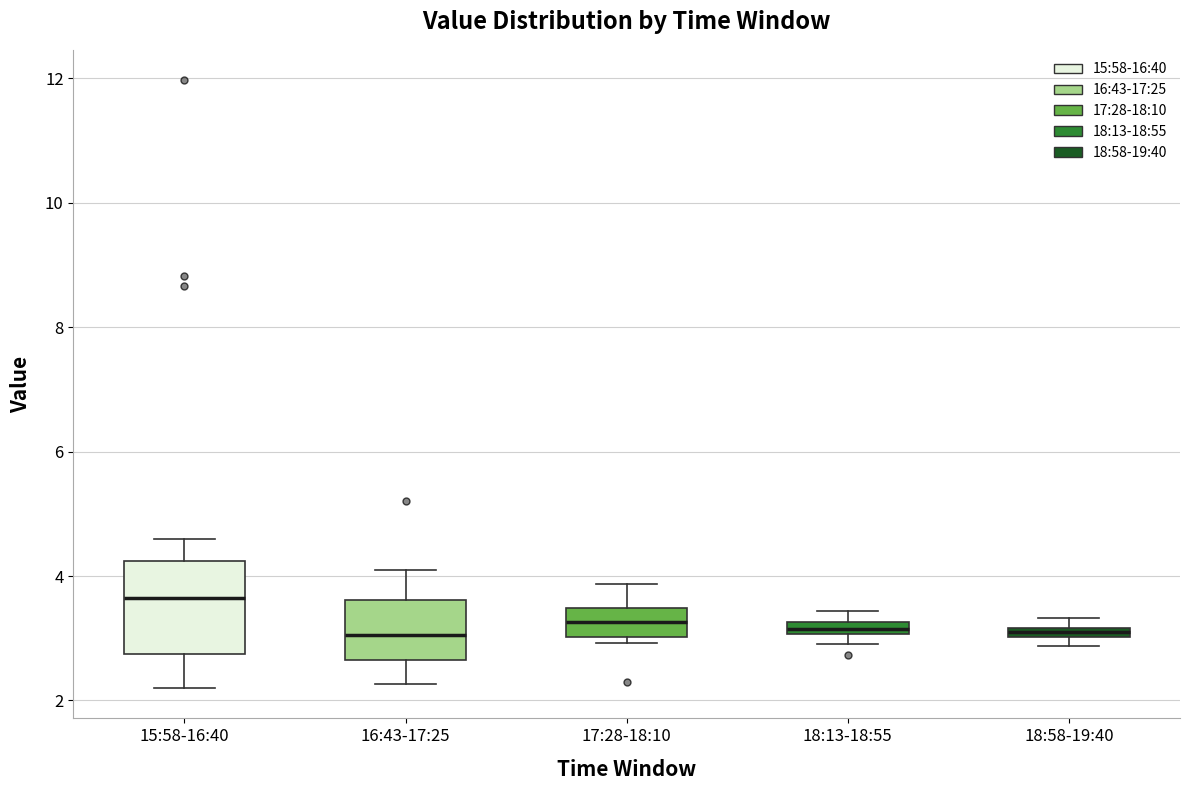

Comparing the boxes themselves (not the whiskers), which one is the tallest?

15:58-16:40